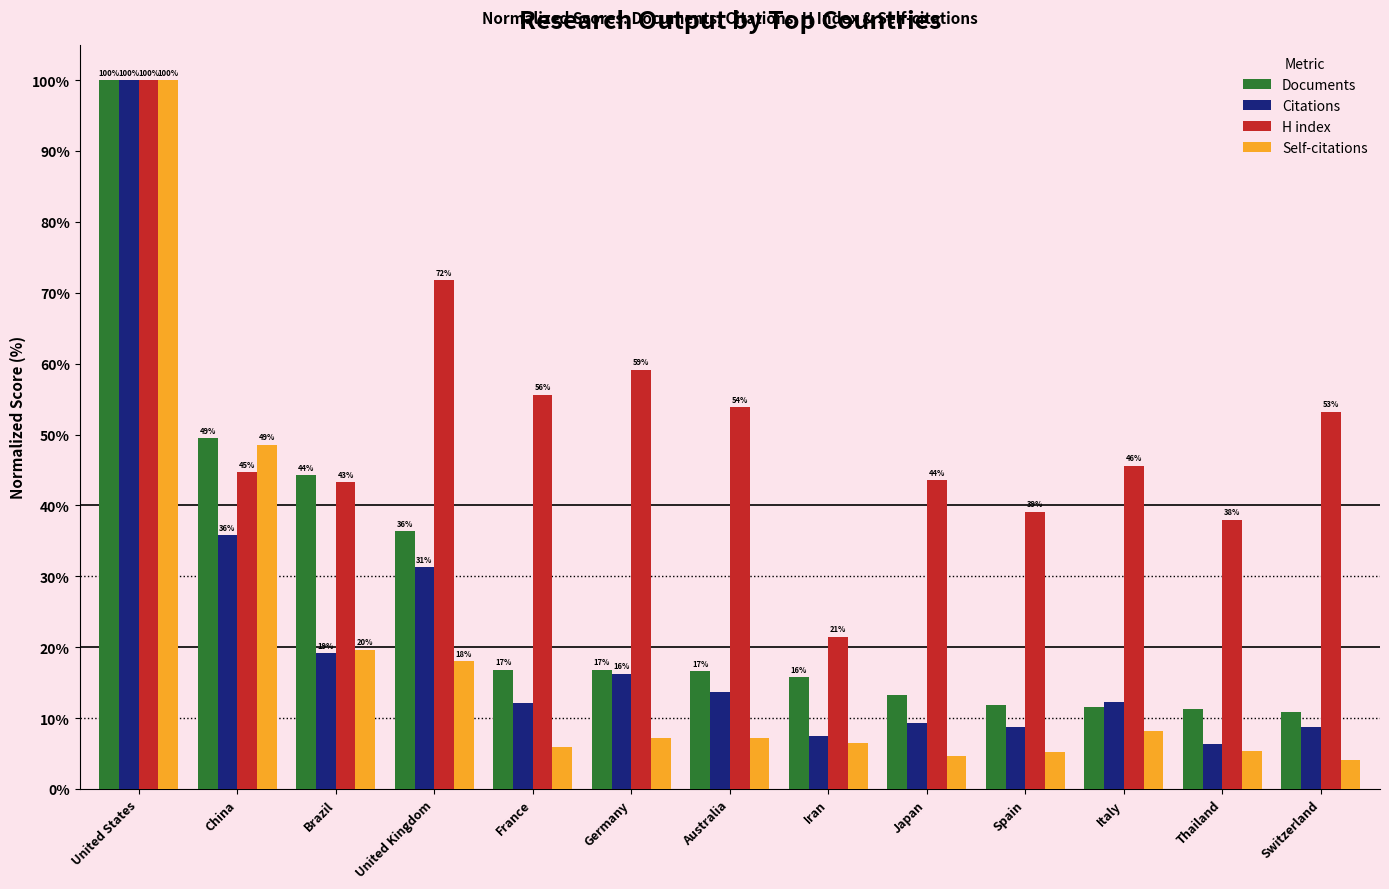

What is the total value across all series at Thailand?

60.9